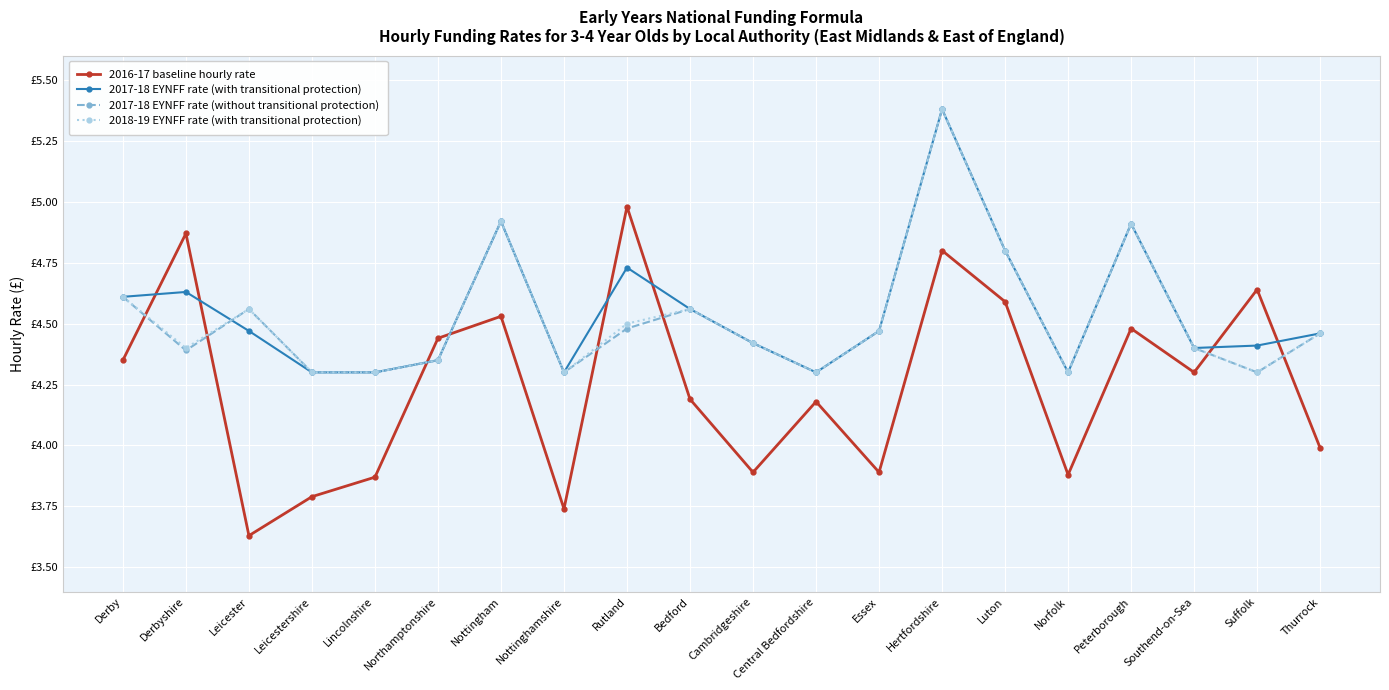

What are all the series names shown in the legend?

2016-17 baseline hourly rate, 2017-18 EYNFF rate (with transitional protection), 2017-18 EYNFF rate (without transitional protection), 2018-19 EYNFF rate (with transitional protection)